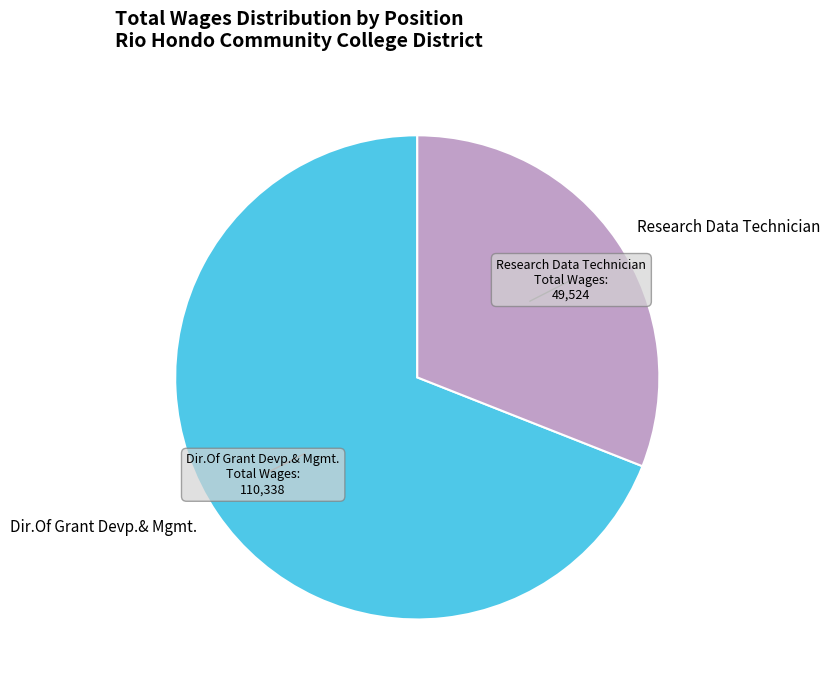

Which category has the biggest portion of the pie?

Dir.Of Grant Devp.& Mgmt.